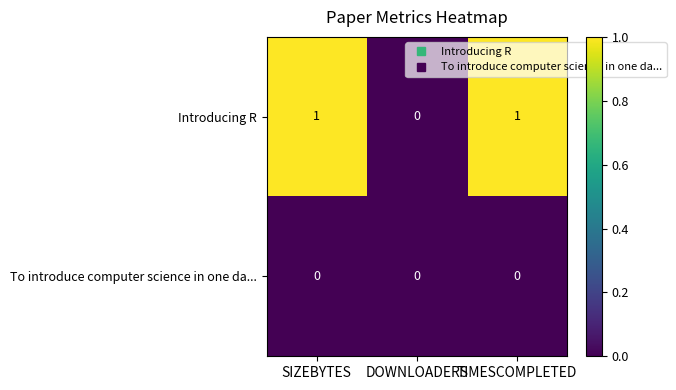

Which series has the largest range (max minus min)?

Introducing R